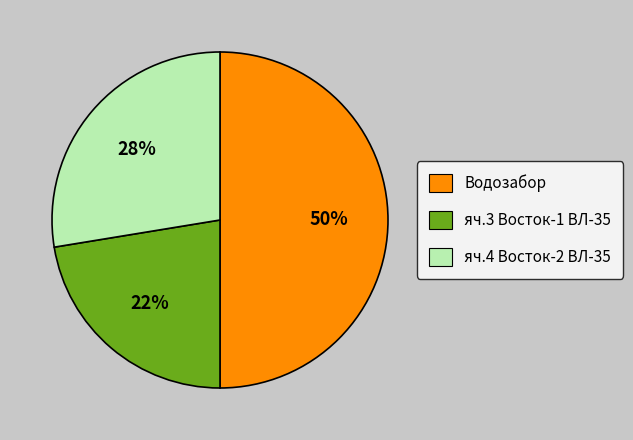

Which category has the smallest portion of the pie?

яч.3 Восток-1 ВЛ-35